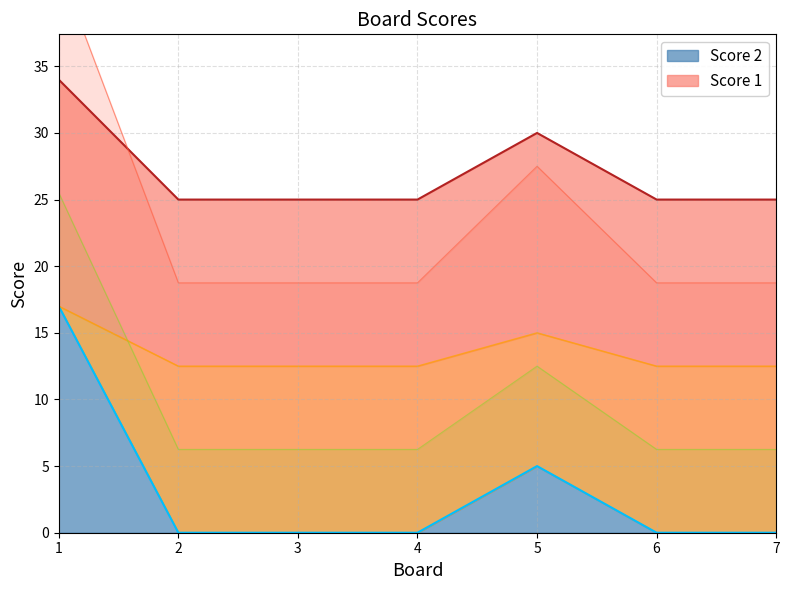

The value at 7 is 5. True or false?

False